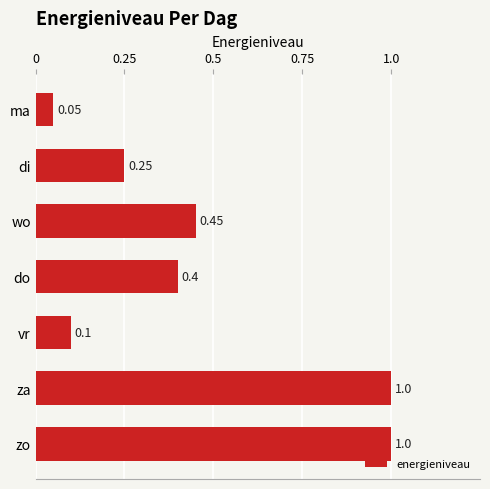

Which has a higher value, za or wo?

za